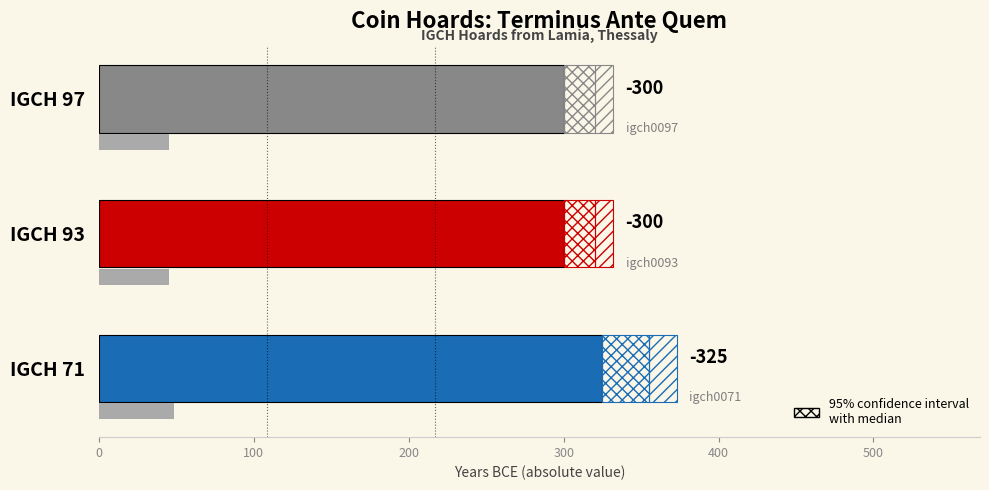

The chart shows a value of 300 at IGCH 97. True or false?

True